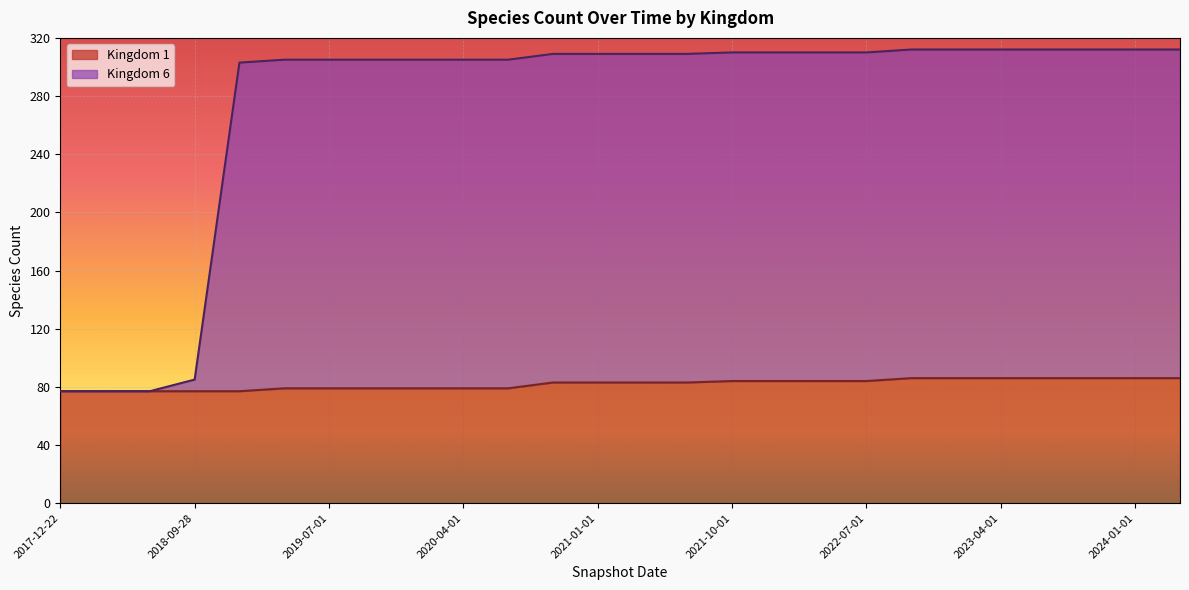

The Kingdom 6 series shows 210 at 2019-04-06. True or false?

False